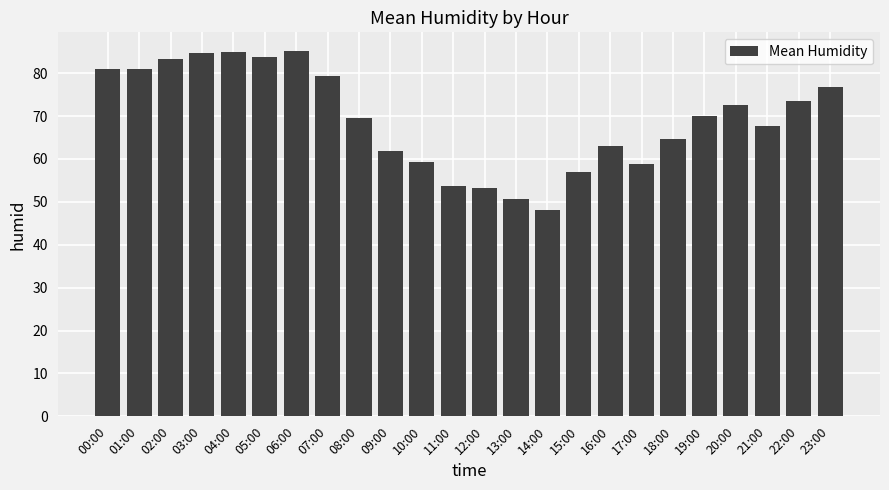

At which category does the chart reach its minimum across all series?

14:00